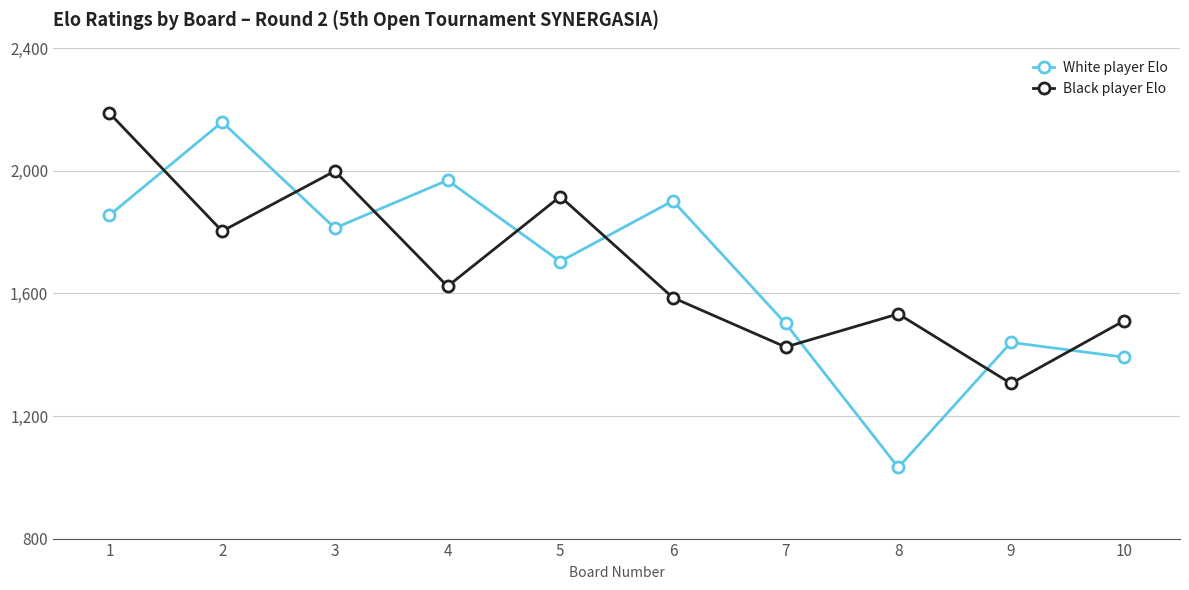

Is the value of Black player Elo at 2 greater than the value of White player Elo at 9?

Yes